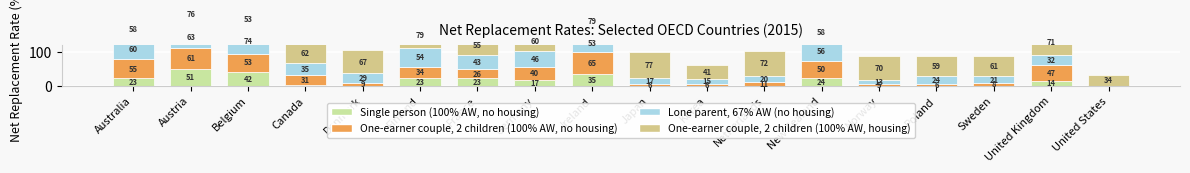

Which label corresponds to the largest value in the chart?

Ireland